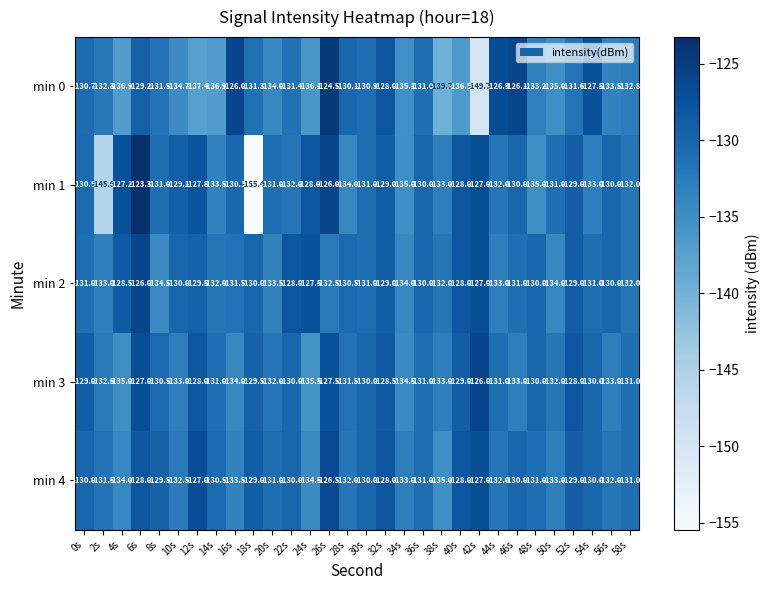

What is the maximum value for min 0?

-124.5